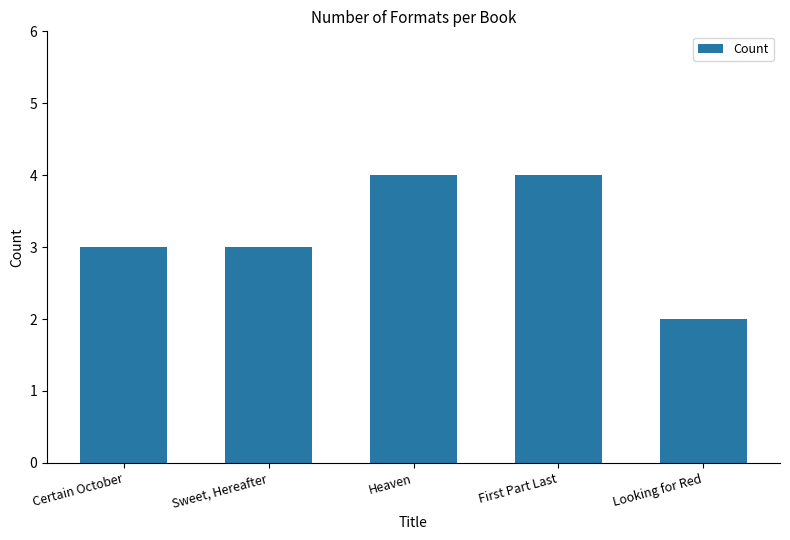

What is the difference between the values at Sweet, Hereafter and Looking for Red?

1